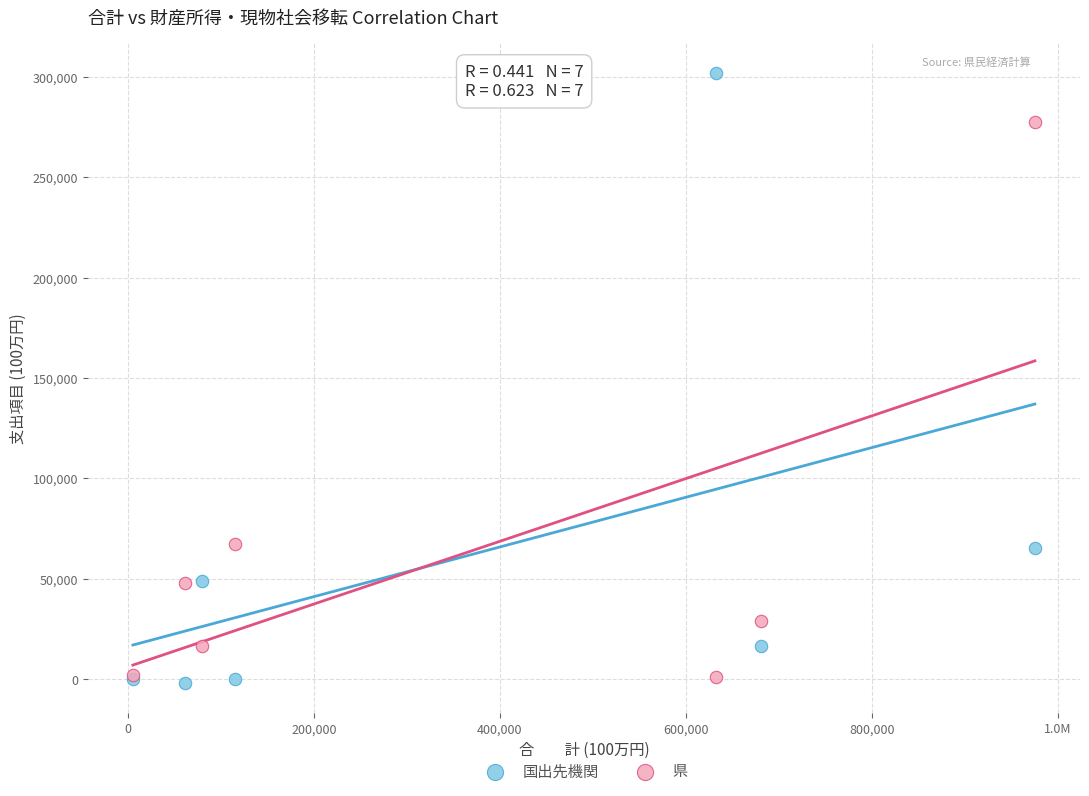

Which series reaches the maximum Y coordinate?

国出先機関